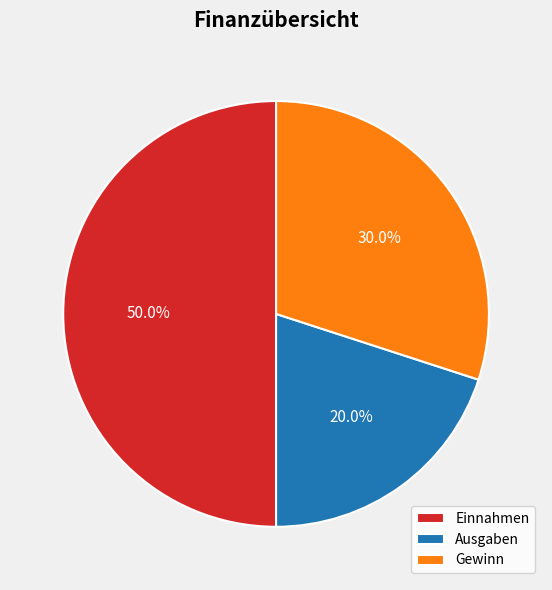

Which slice is the largest?

Einnahmen